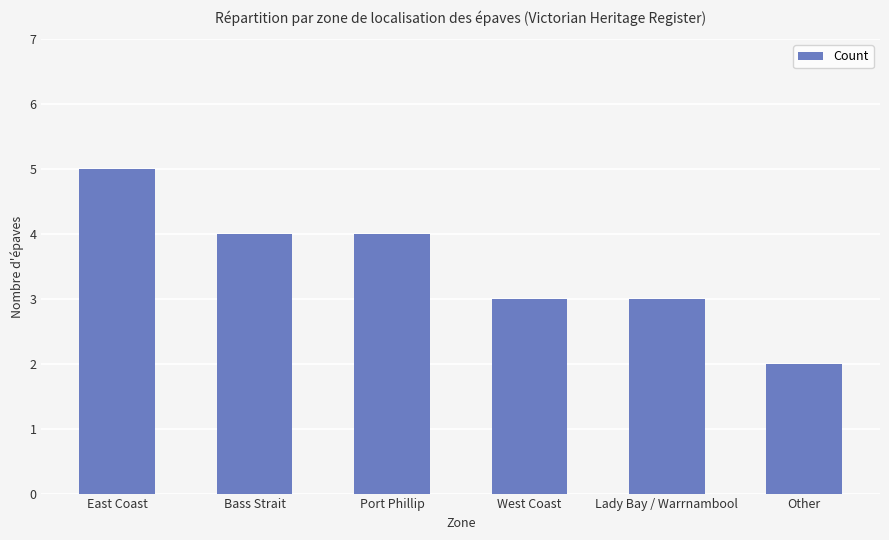

Does the chart contain any negative values?

No